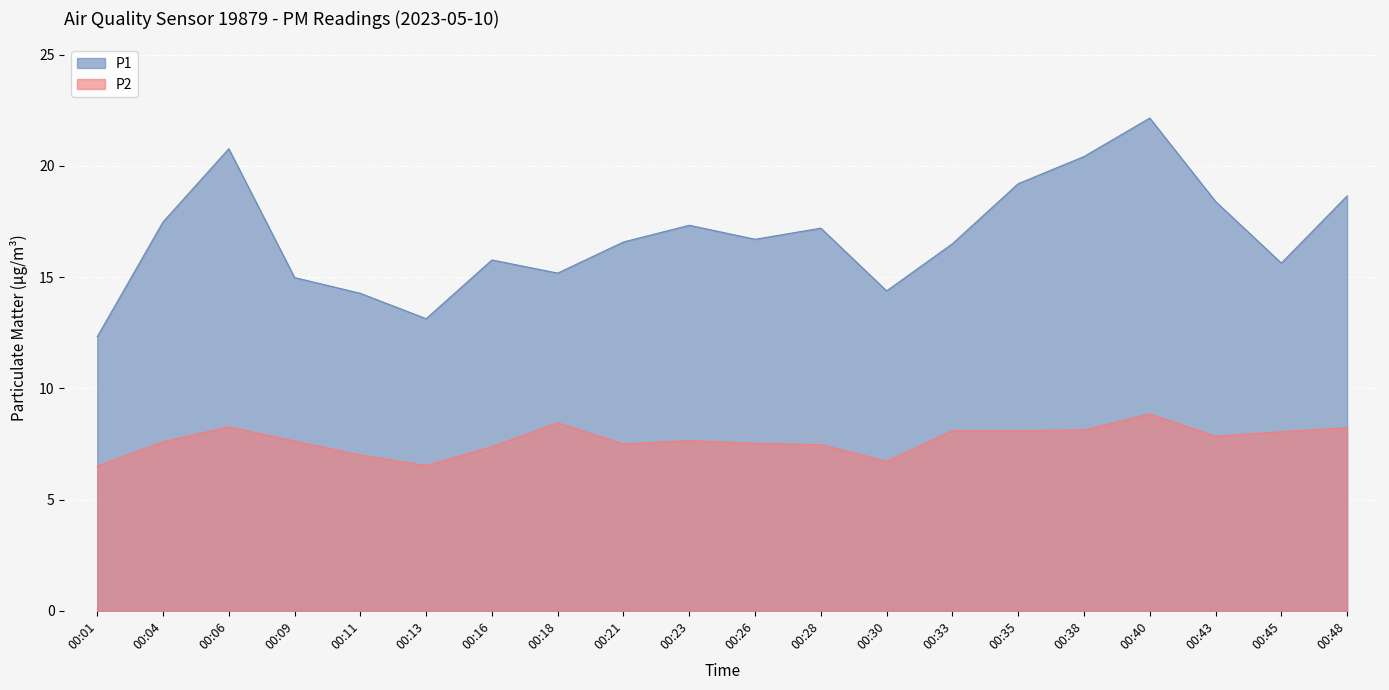

At which label is P1 closest to 17?

00:28